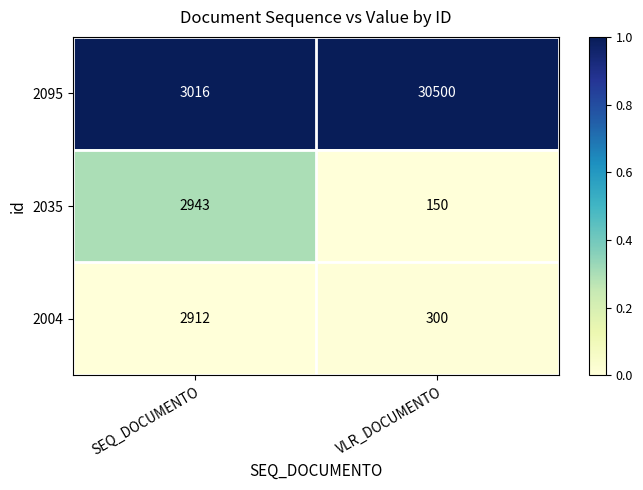

List the series in order of their peak value, highest first.

2095, 2035, 2004